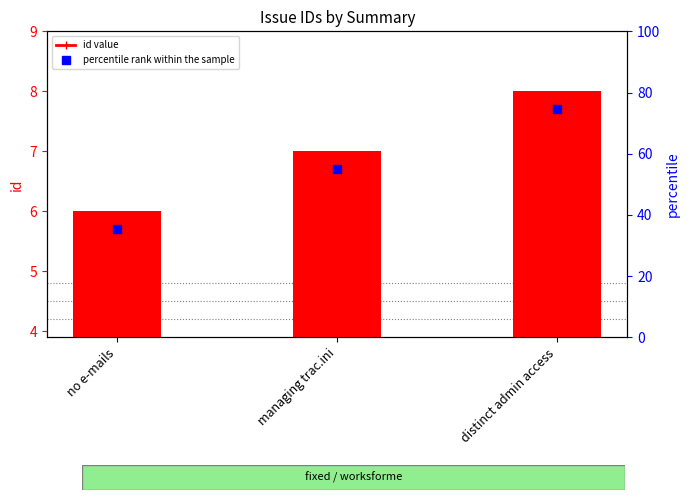

Which series reaches the minimum Y coordinate?

percentile rank within the sample